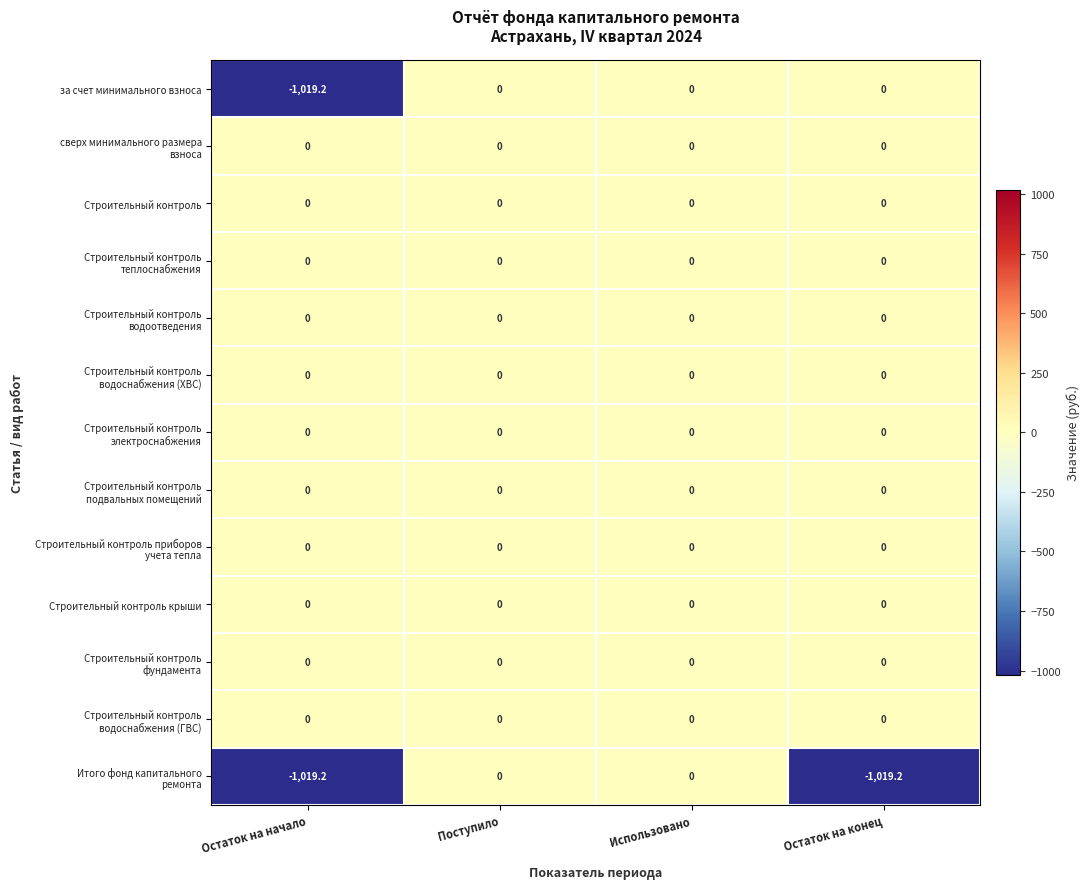

What is the spread (max minus min) of values at Остаток на конец?

1019.2